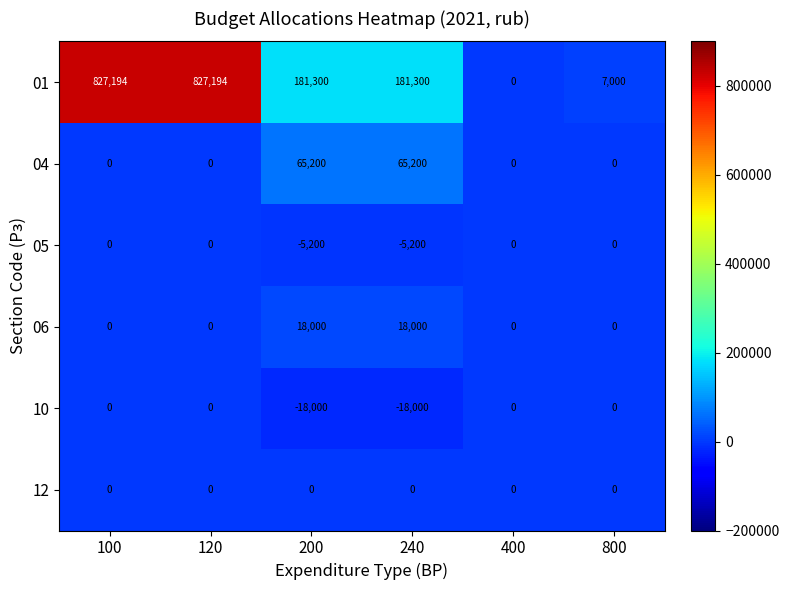

True or false: 06 has a value of 0 at 100.

True